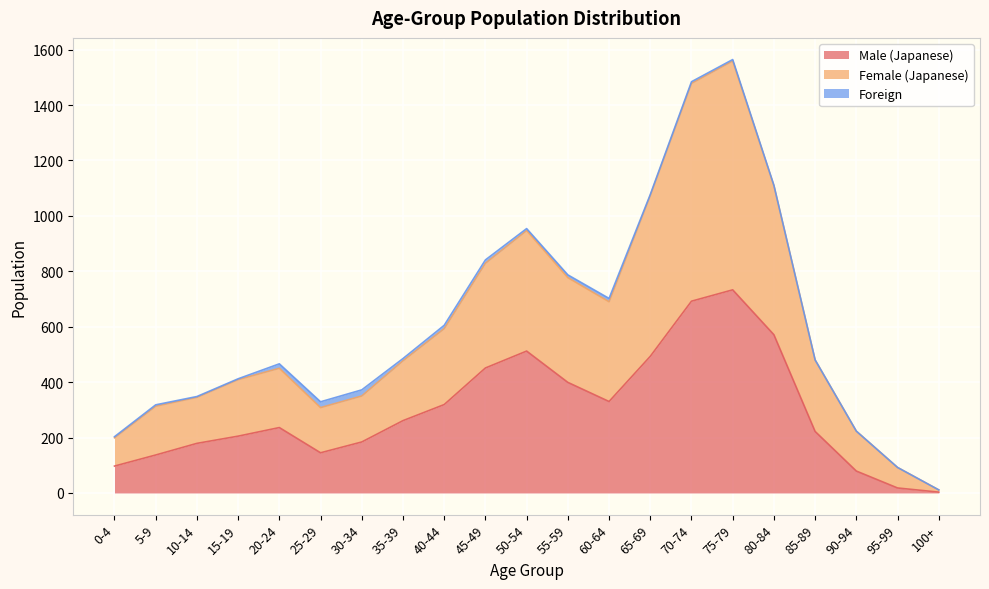

What is the total value across all series at 100+?

11